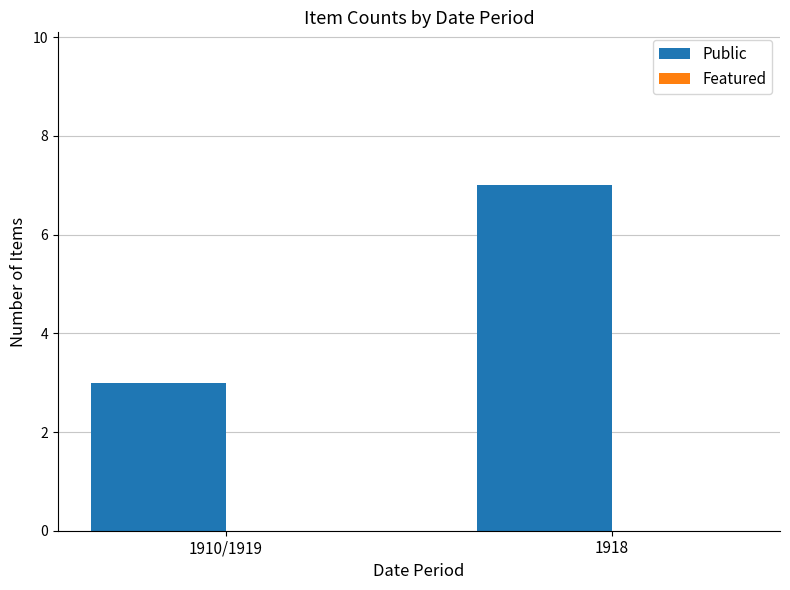

Between 1918 and 1910/1919, which is larger?

1918